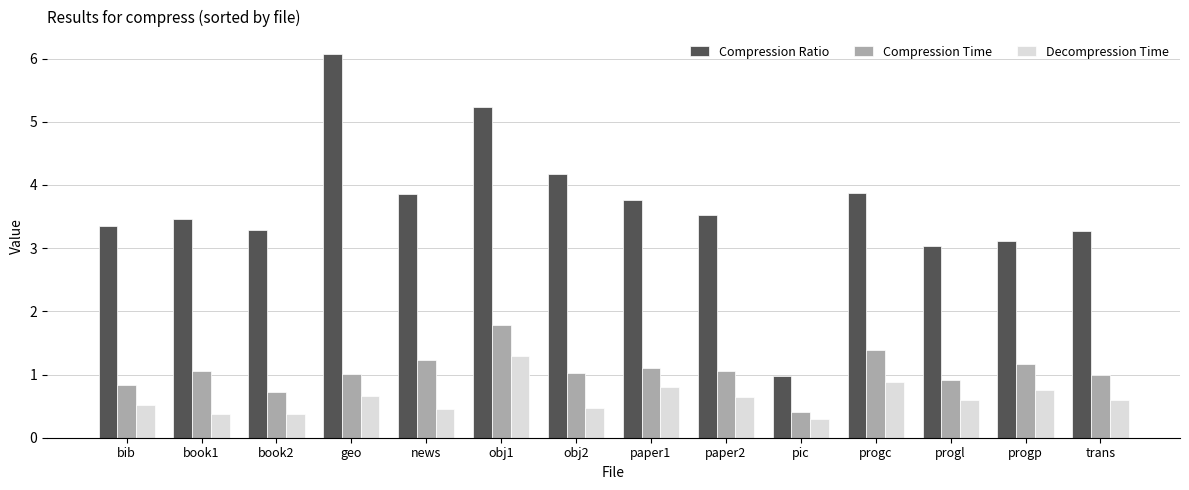

List the series in order of their peak value, highest first.

Compression Ratio, Compression Time, Decompression Time